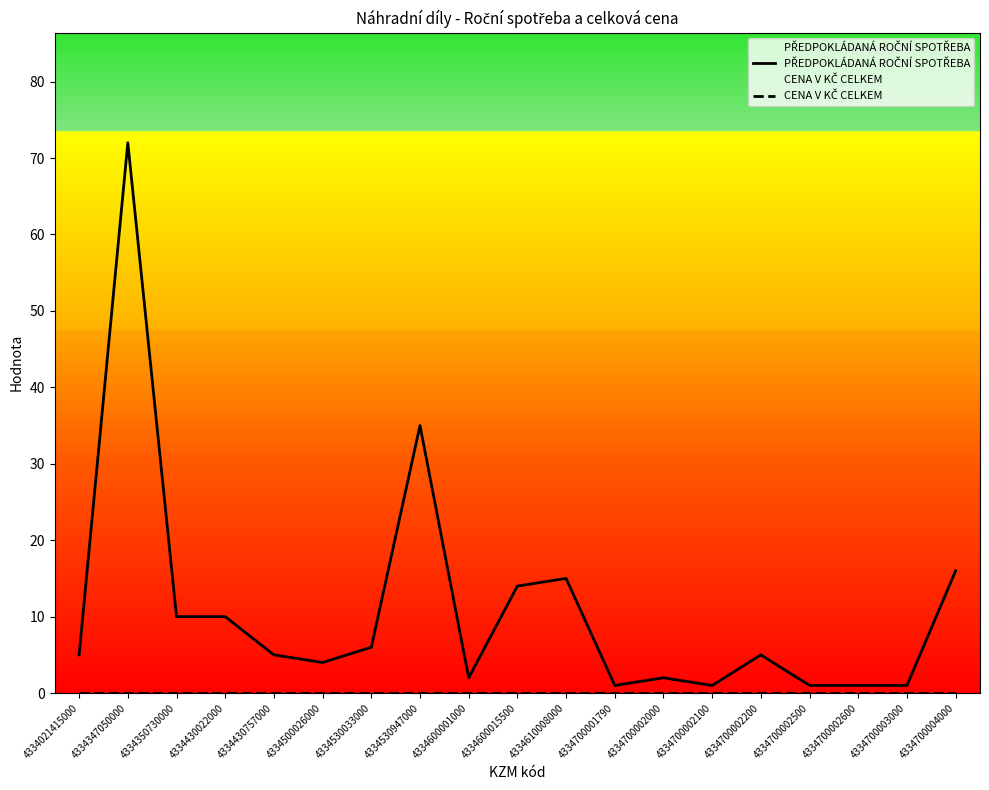

Which series has the largest total across all categories?

PŘEDPOKLÁDANÁ ROČNÍ SPOTŘEBA